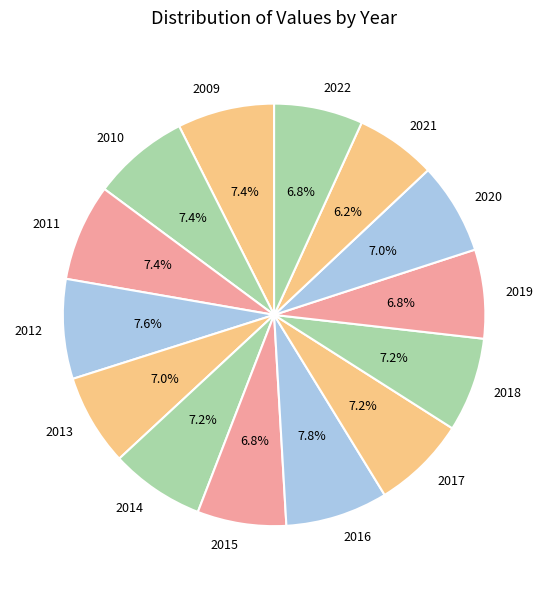

What is the smallest slice in the pie chart?

2021